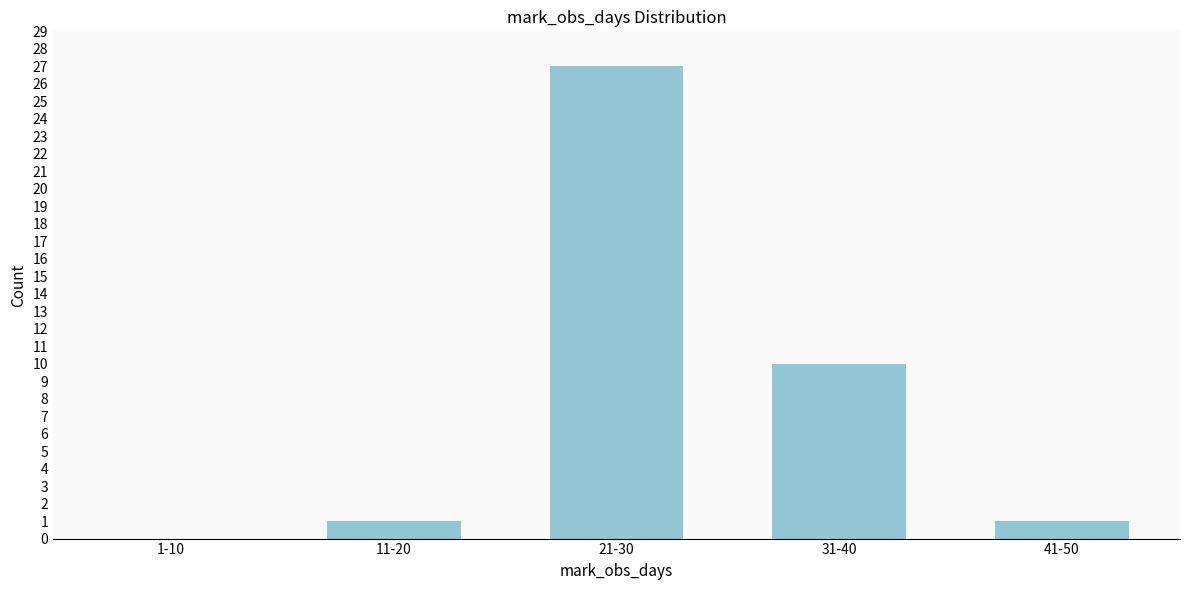

Reading left to right, transcribe all the data shown in this chart.

1-10=0	11-20=1	21-30=27	31-40=10	41-50=1